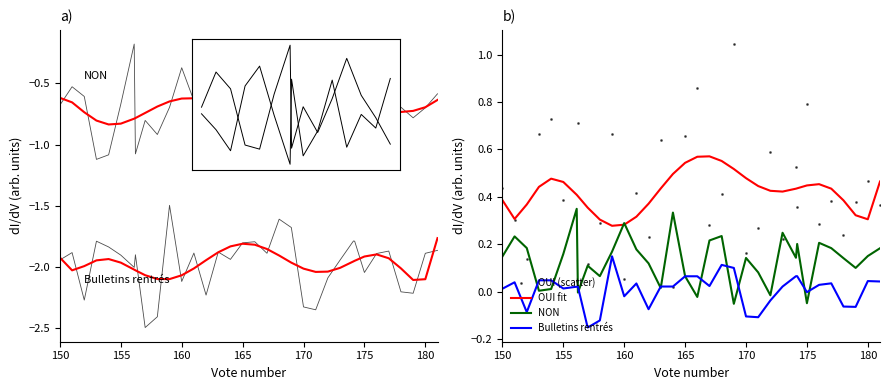

Is it true that OUI fit equals 0.2 at 19?

False